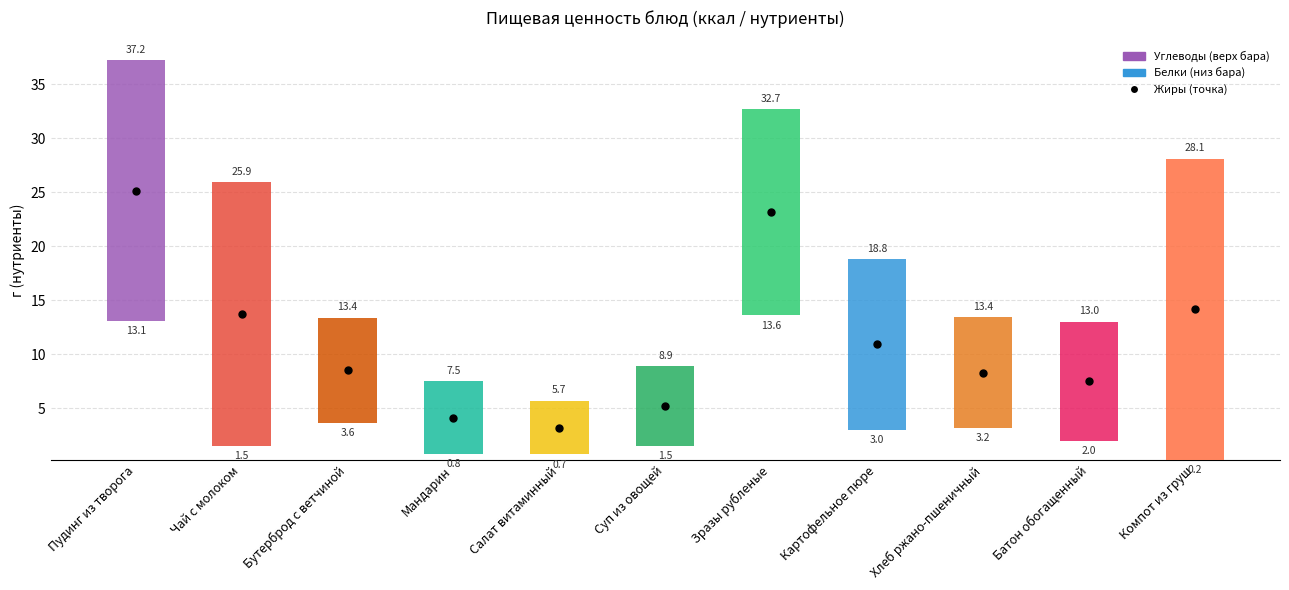

What is the sum of the values at Бутерброд с ветчиной and Чай с молоком?

34.1